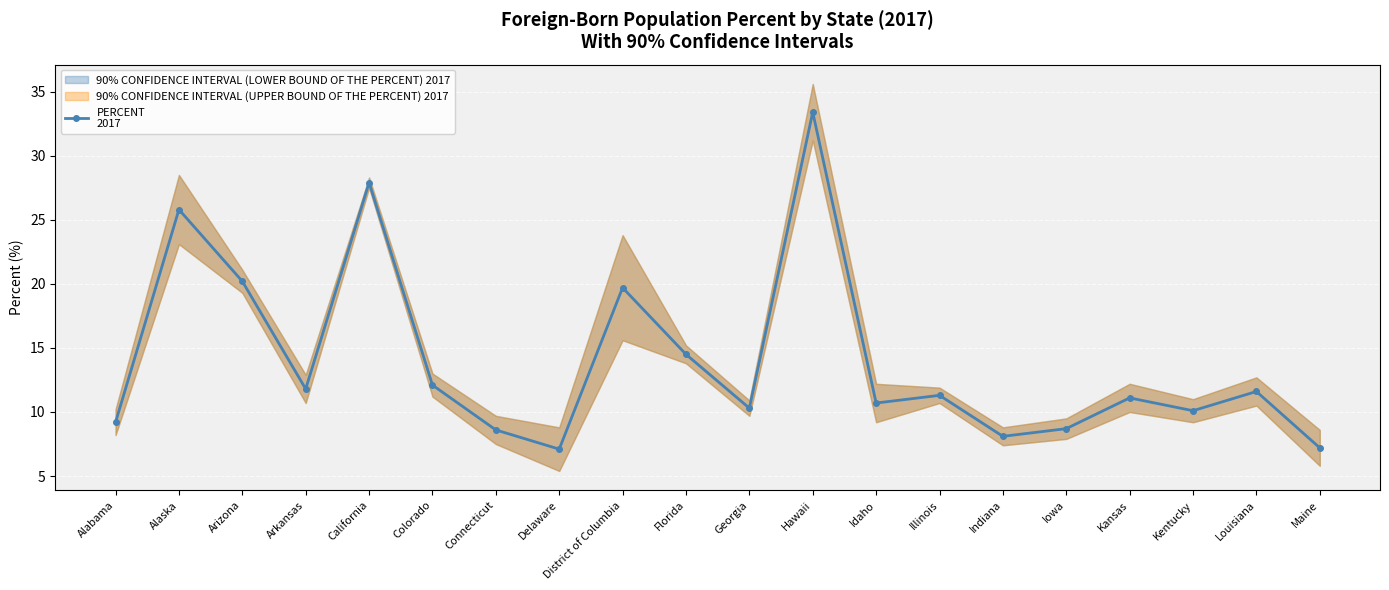

Reading right to left, extract all data points from this chart.

7.2	11.6	10.1	11.1	8.7	8.1	11.3	10.7	33.4	10.3	14.5	19.7	7.1	8.6	12.1	27.9	11.8	20.2	25.8	9.2